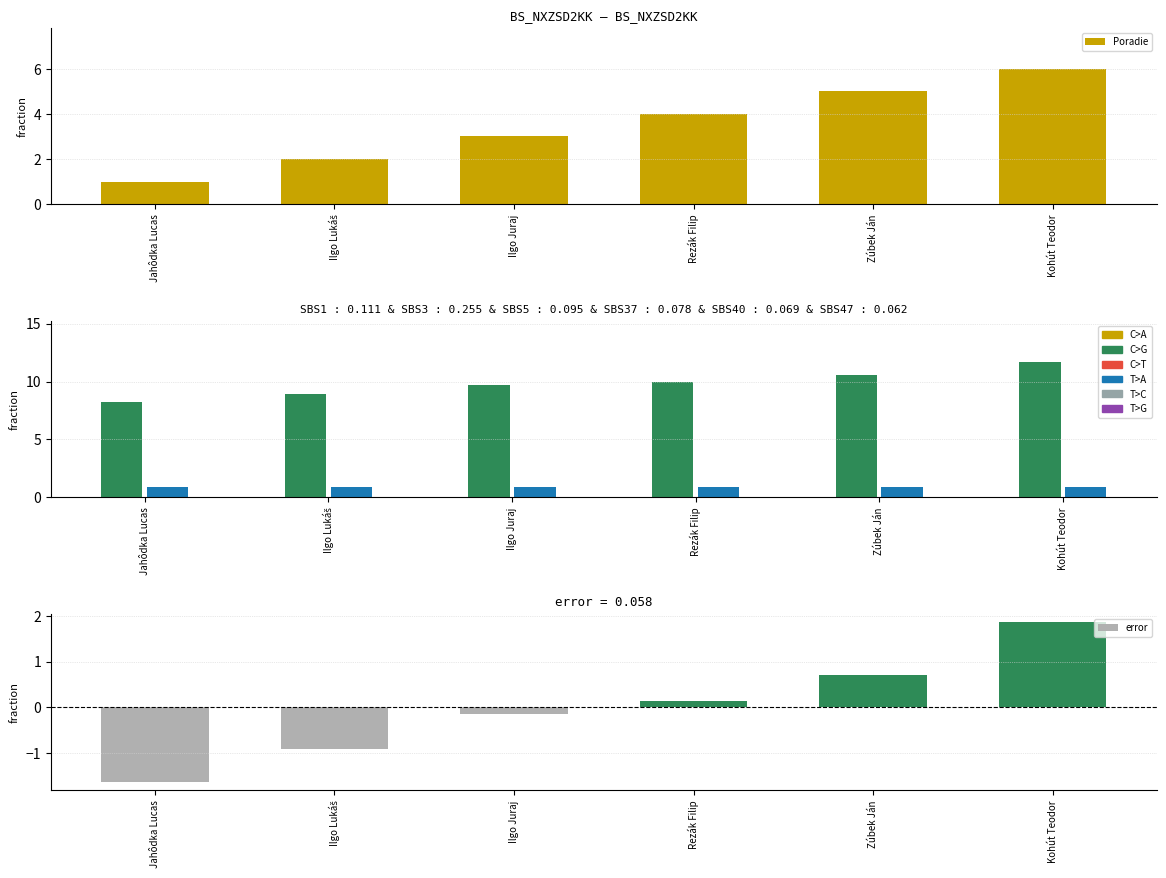

What is the difference between the maximum and minimum values in the error series?

3.5